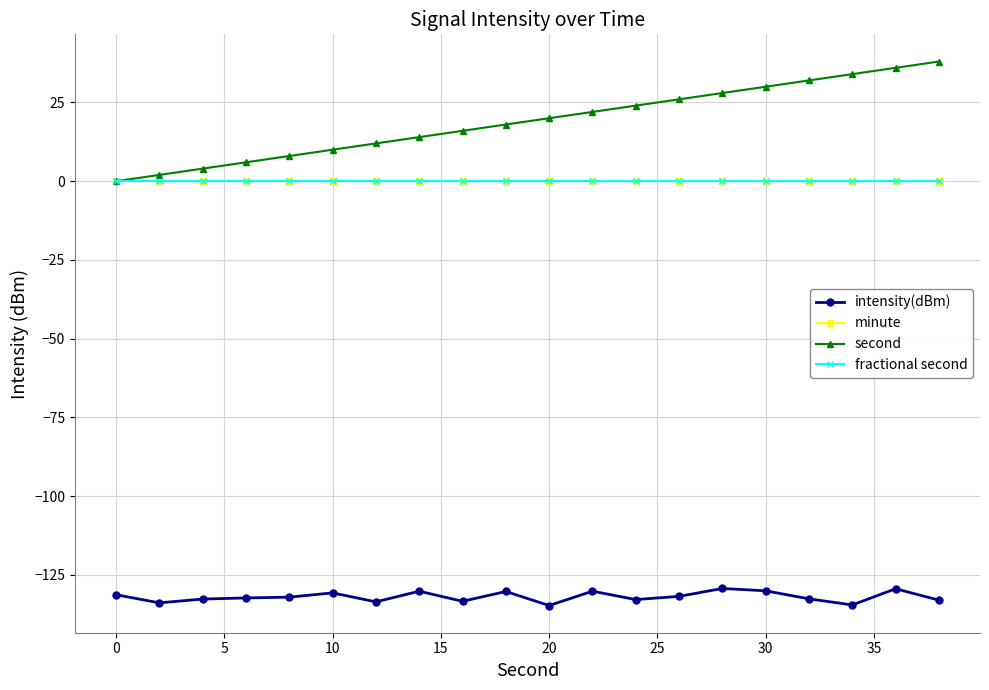

True or false: minute has more than 1 points higher than both neighbors.

False